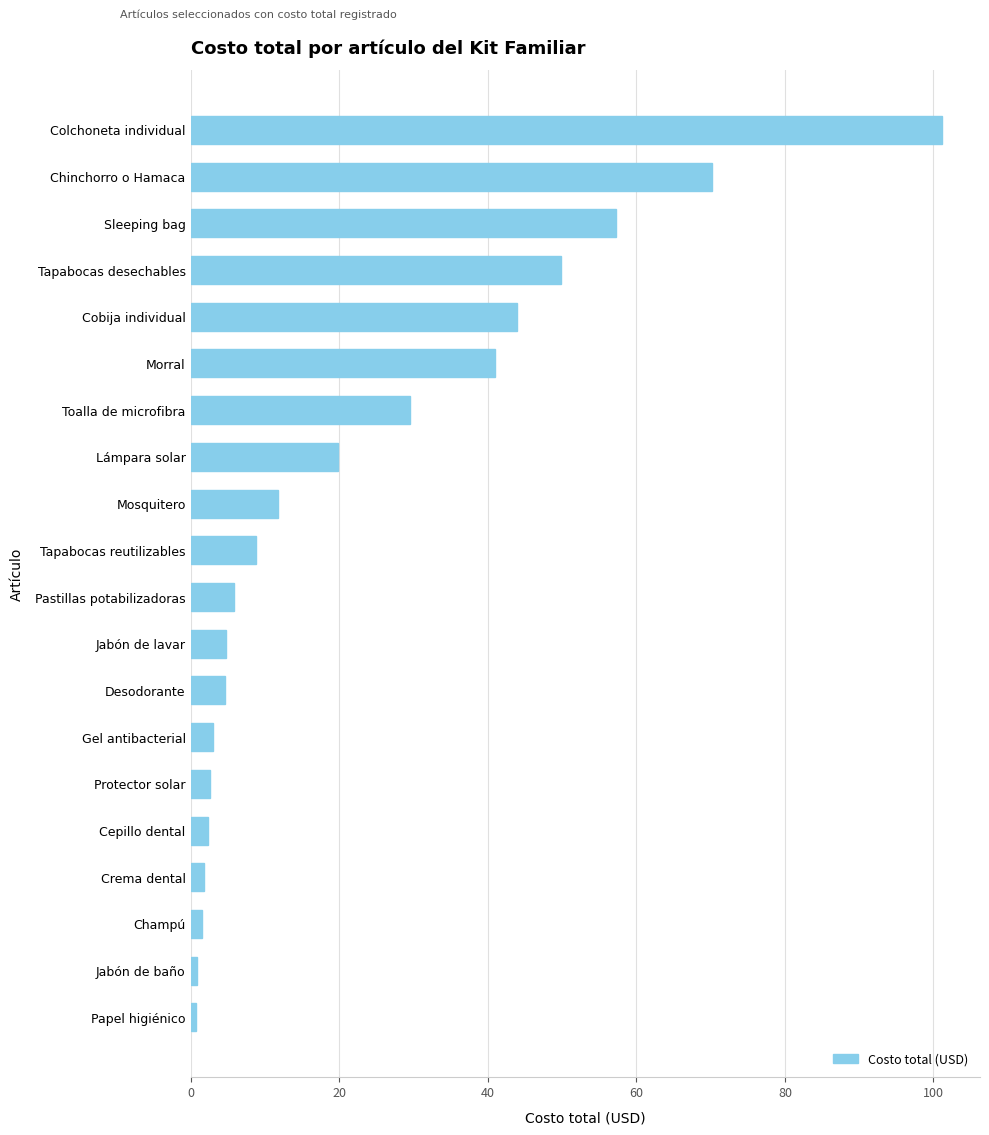

What is the ratio of the value at Toalla de microfibra to the value at Protector solar?

11.4